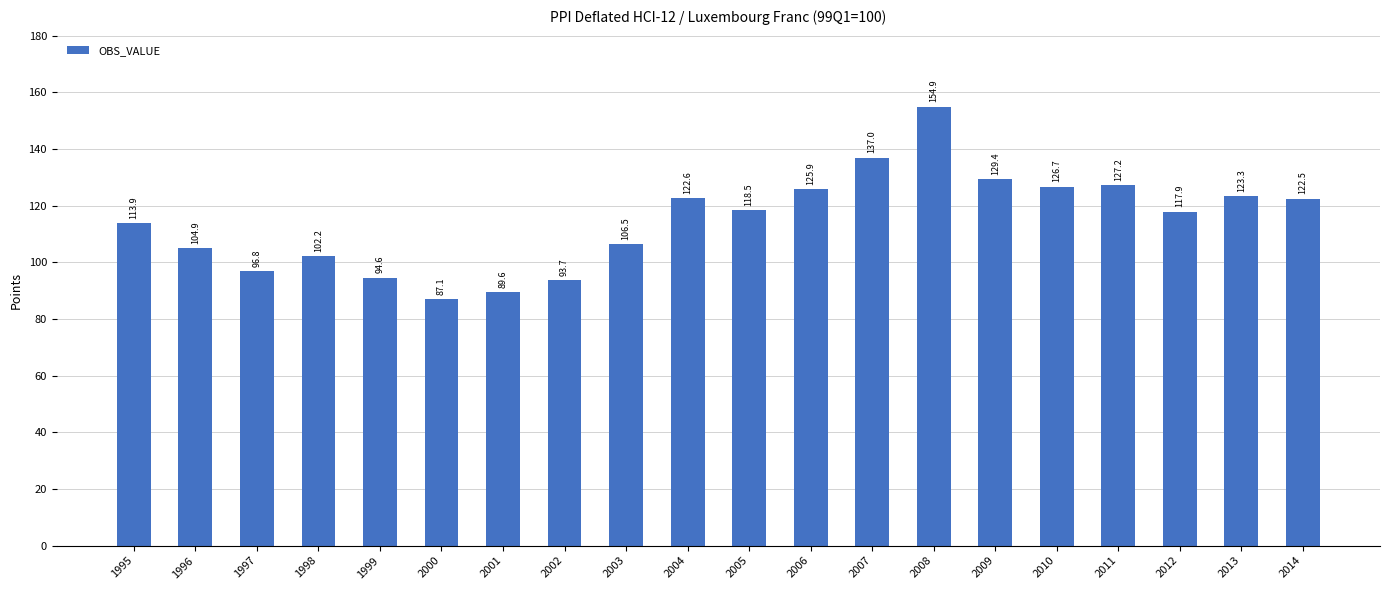

What is the ratio of the value at 1995 to the value at 2010?

0.9